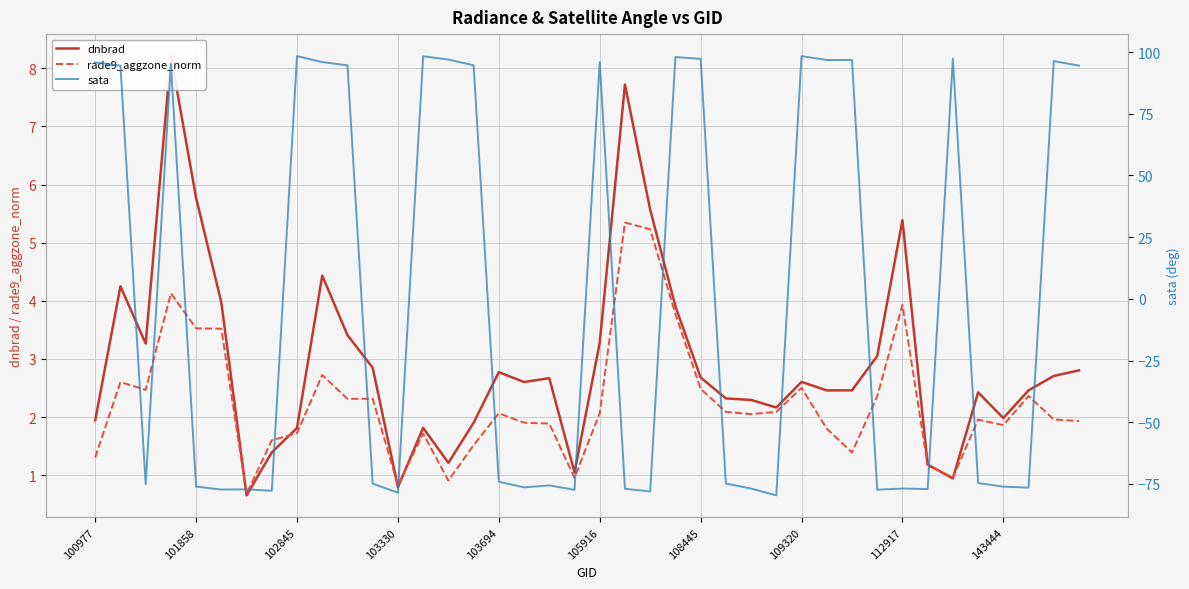

What is the difference between the maximum and minimum values in the sata series?

178.0